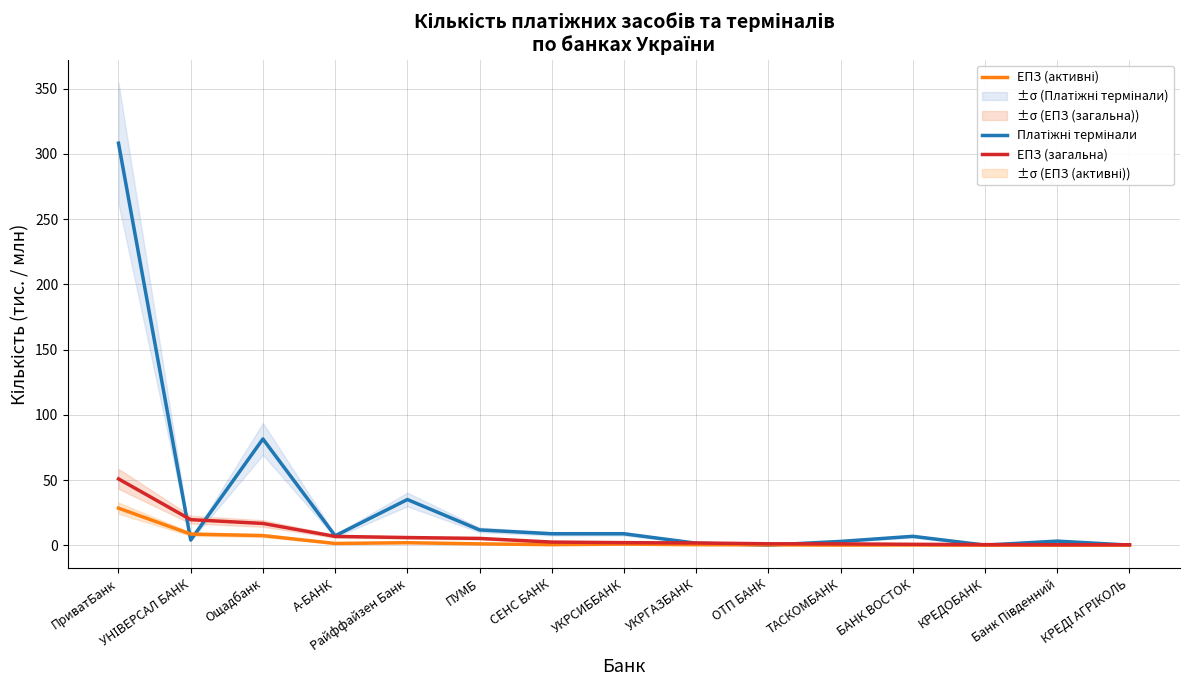

What is the label of the 14th point from the right?

УНІВЕРСАЛ БАНК